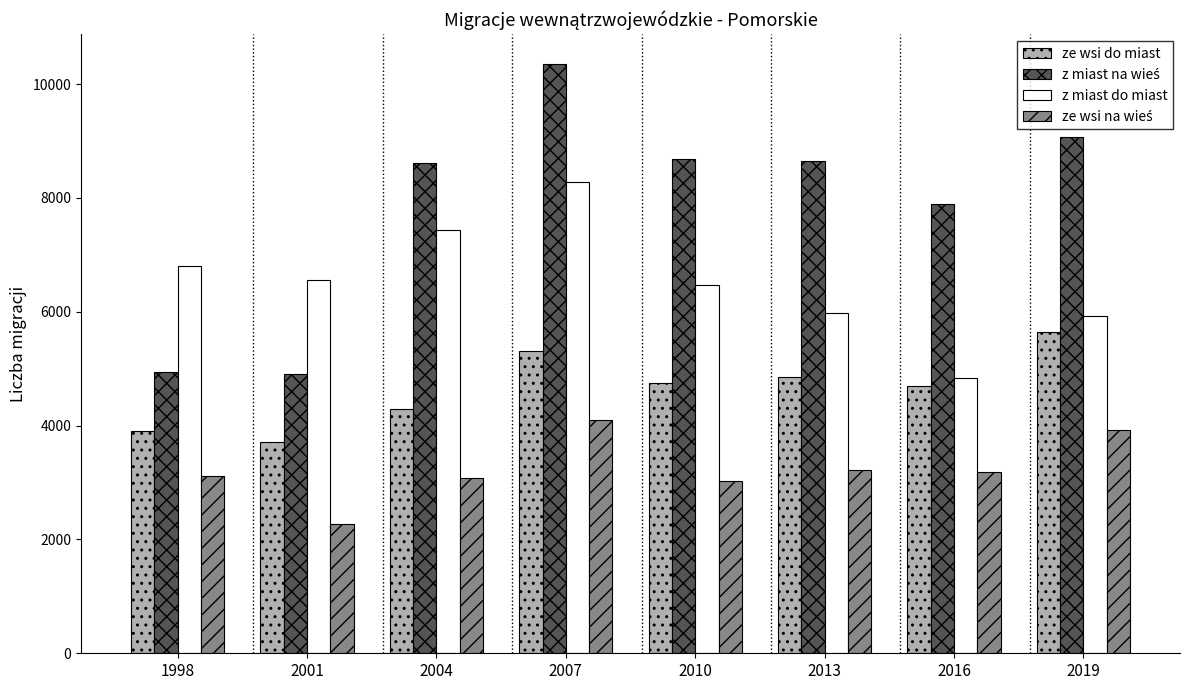

How many ze wsi do miast values are between 4294 and 5302?

5